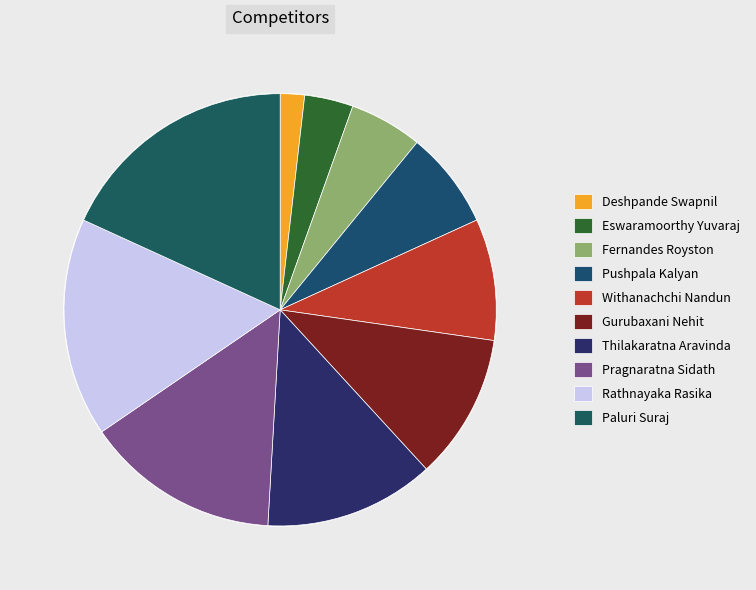

Is there any slice that represents more than half of the pie?

No